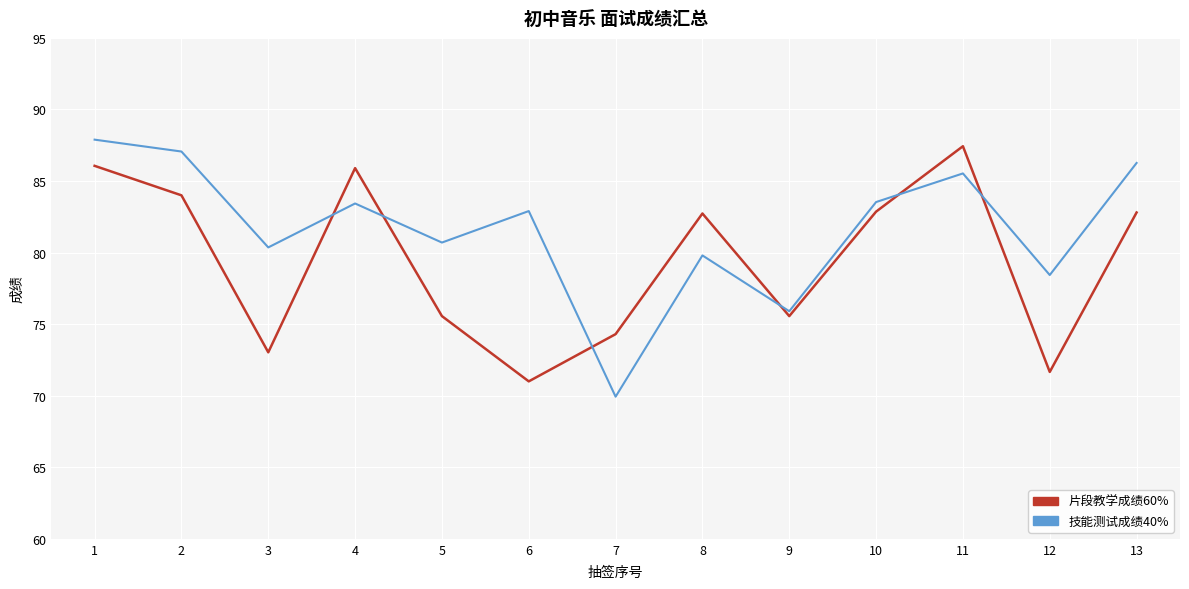

How many interior local valleys does the 技能测试成绩40% series have?

5